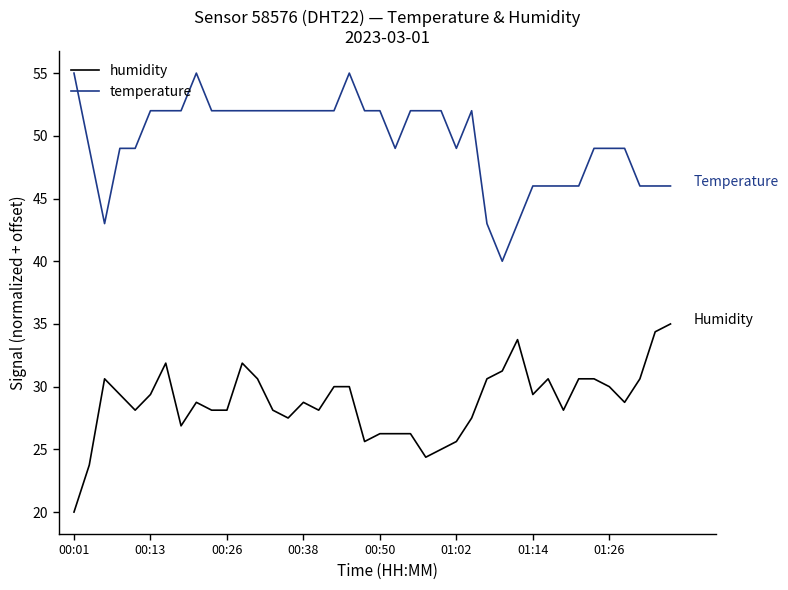

Which series has the largest total across all categories?

temperature